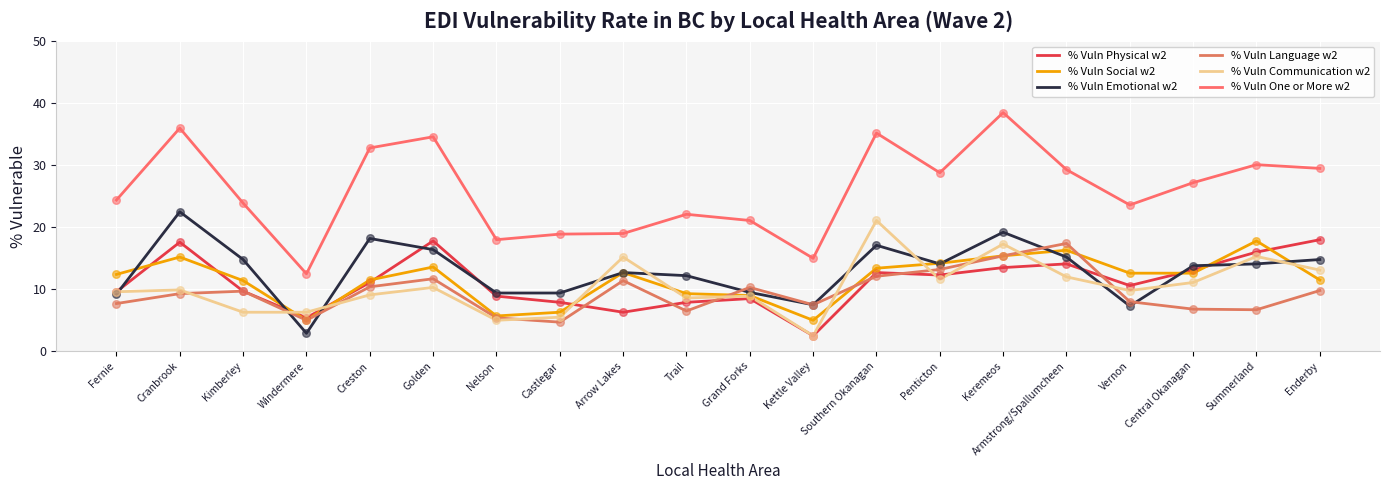

At how many categories does at least one series exceed 29?

8